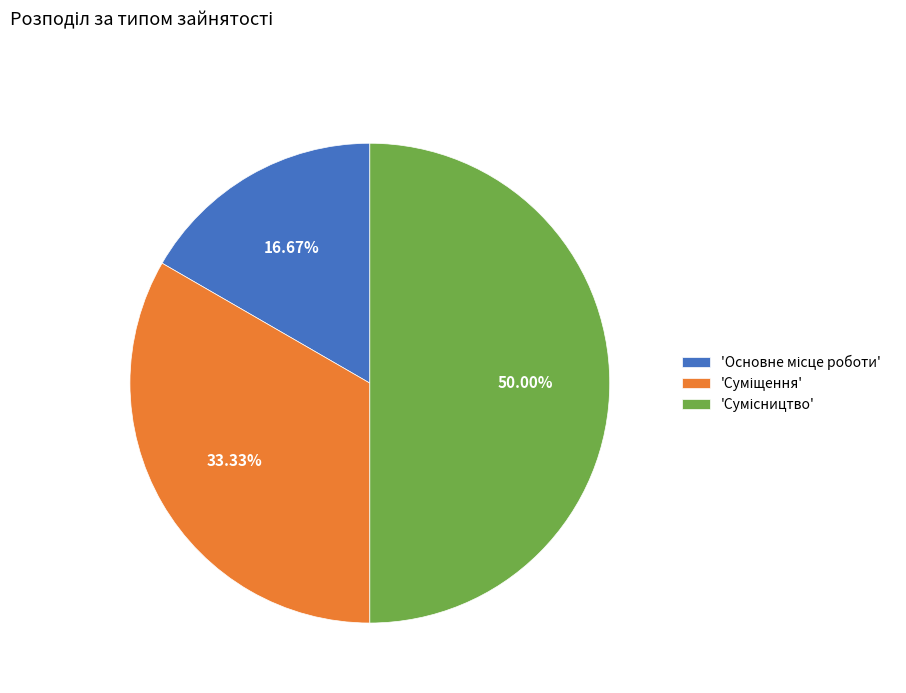

How many segments does this pie chart have?

3